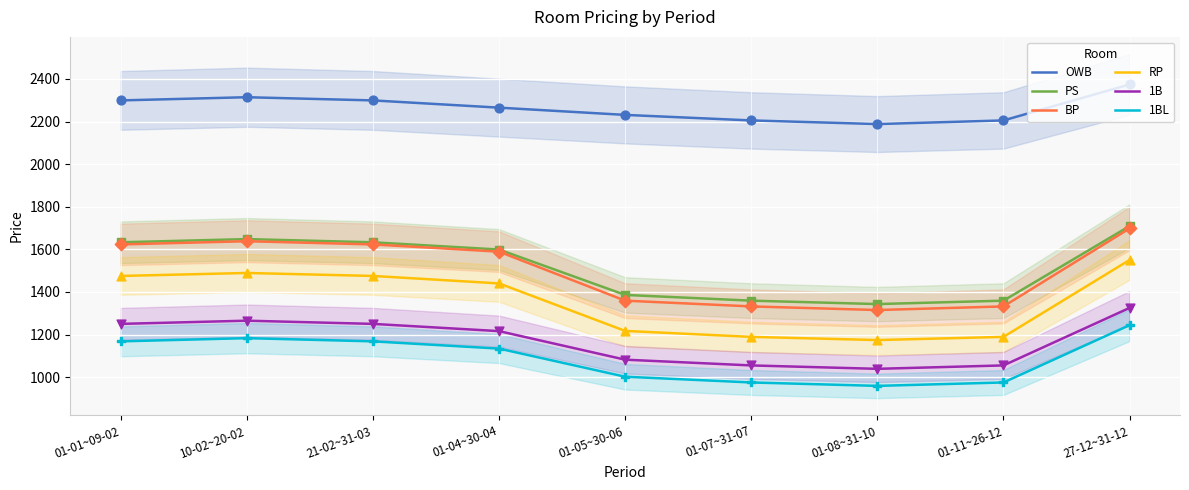

Which series reaches the minimum Y coordinate?

1BL